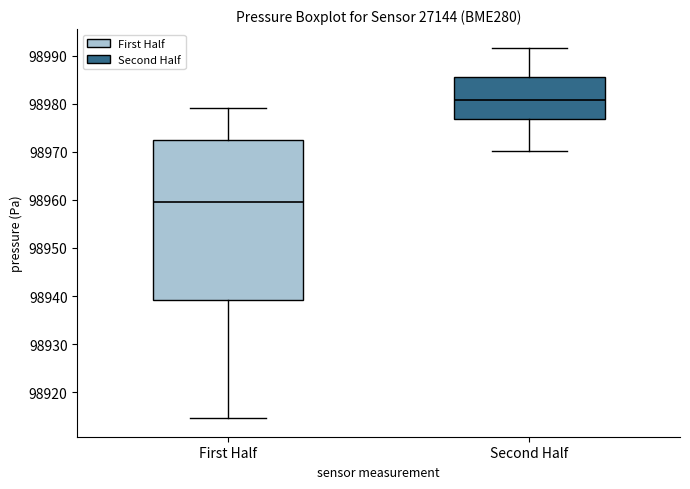

Comparing the boxes themselves (not the whiskers), which one is the tallest?

First Half